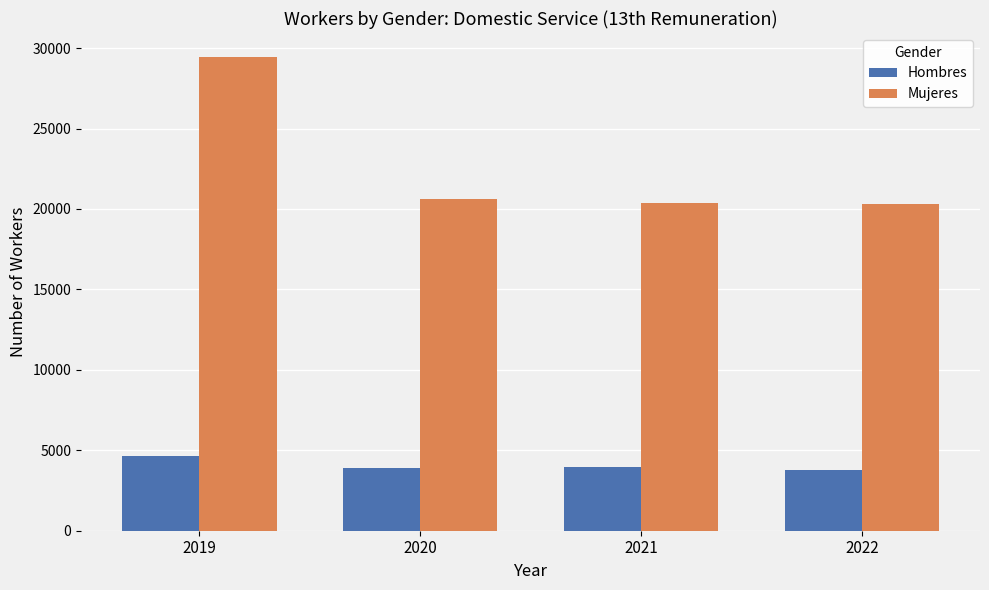

Which series has the largest range (max minus min)?

Mujeres